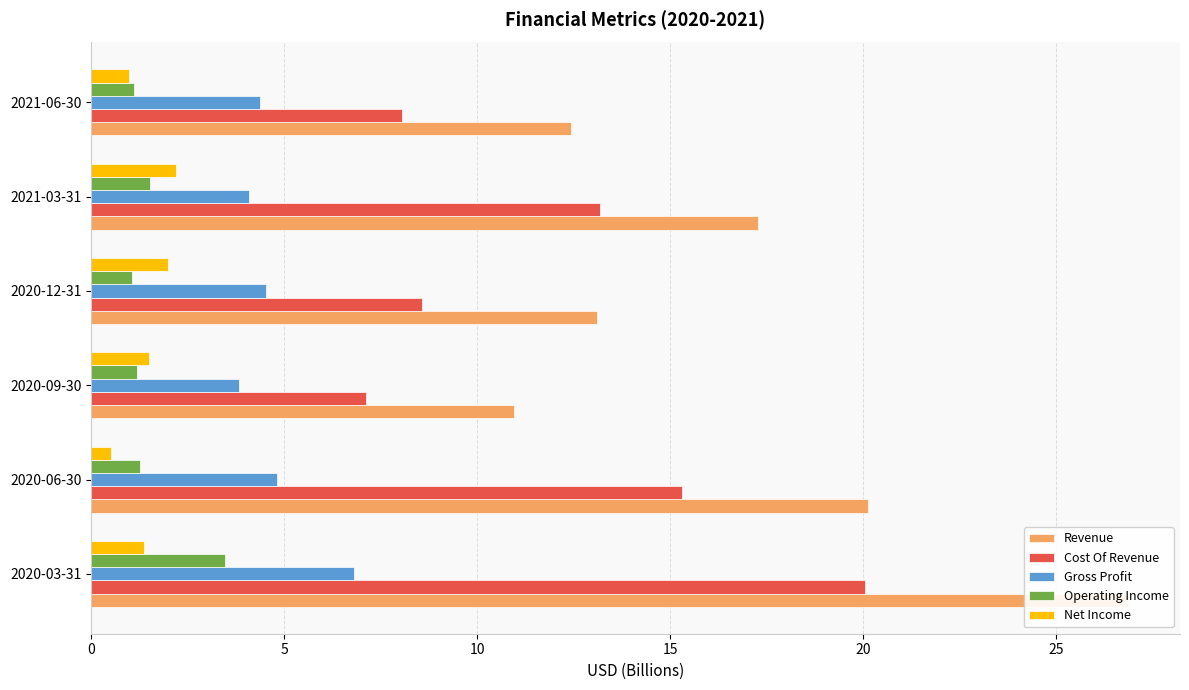

Are the bars horizontal?

Yes